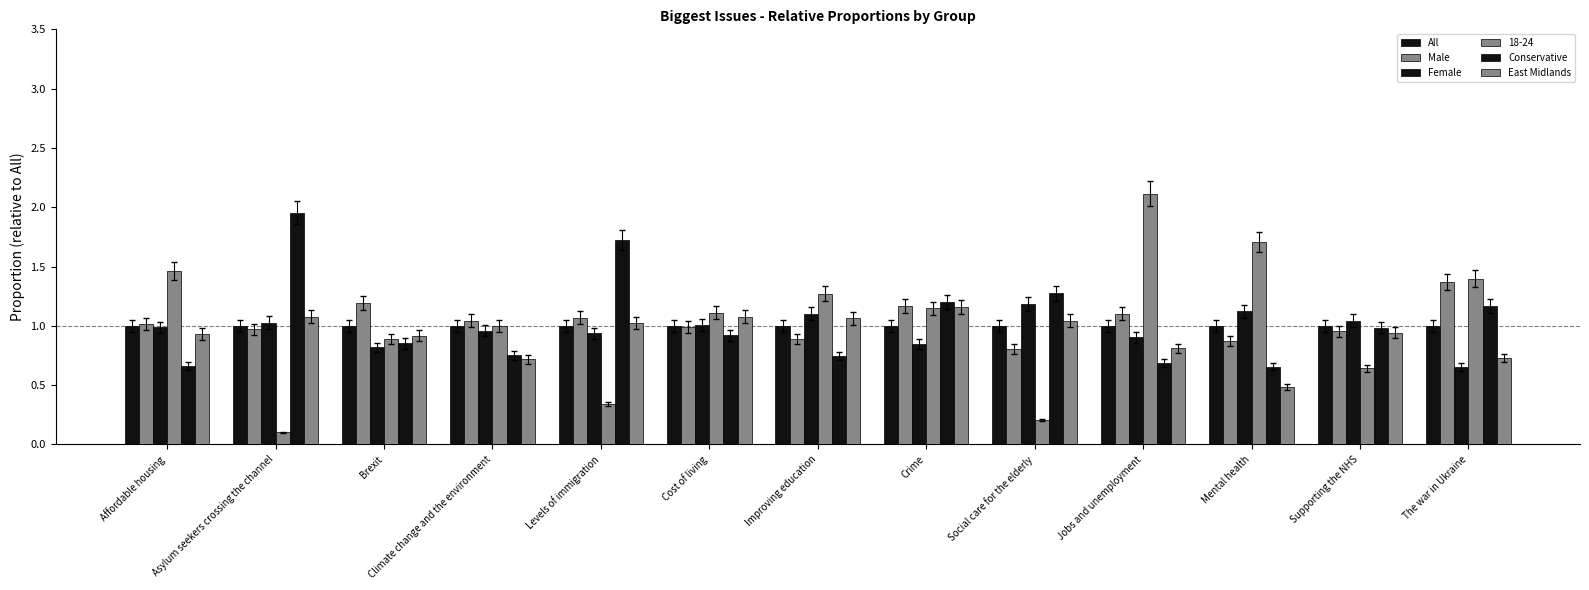

Is it true that Female equals 0.4 at Cost of living?

False